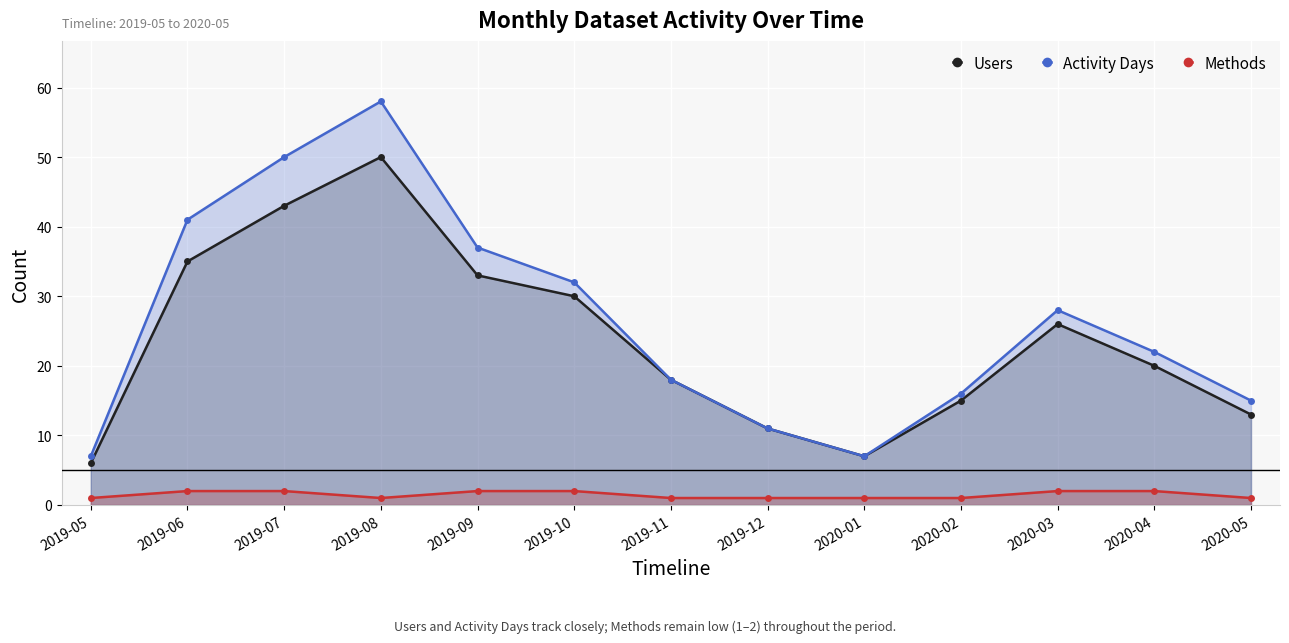

At which category is the sum across all series the highest?

2019-08